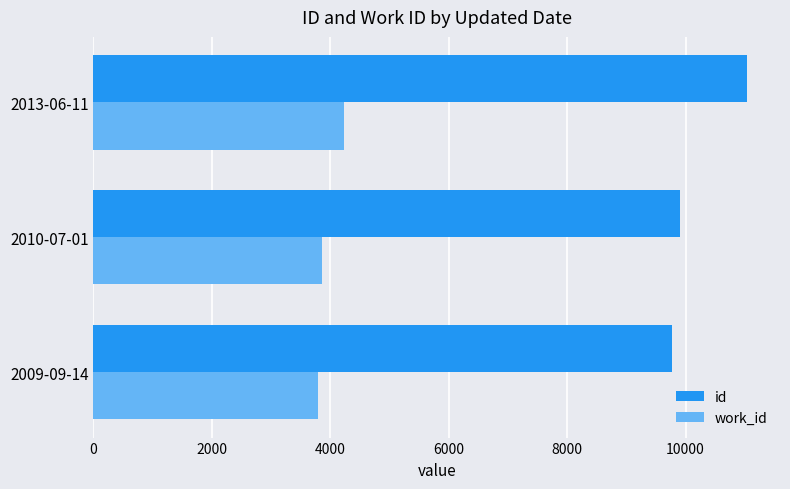

At which label is id closest to 10403?

2010-07-01